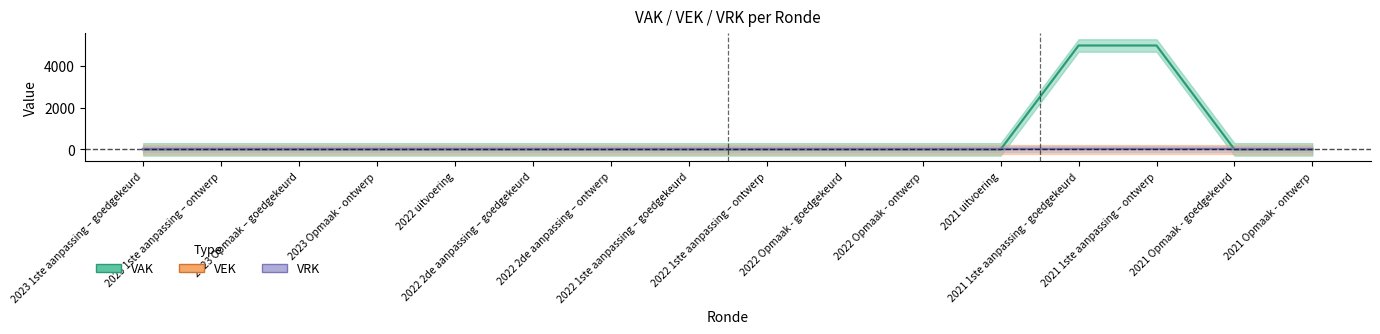

True or false: VEK and VRK cross at least once.

False